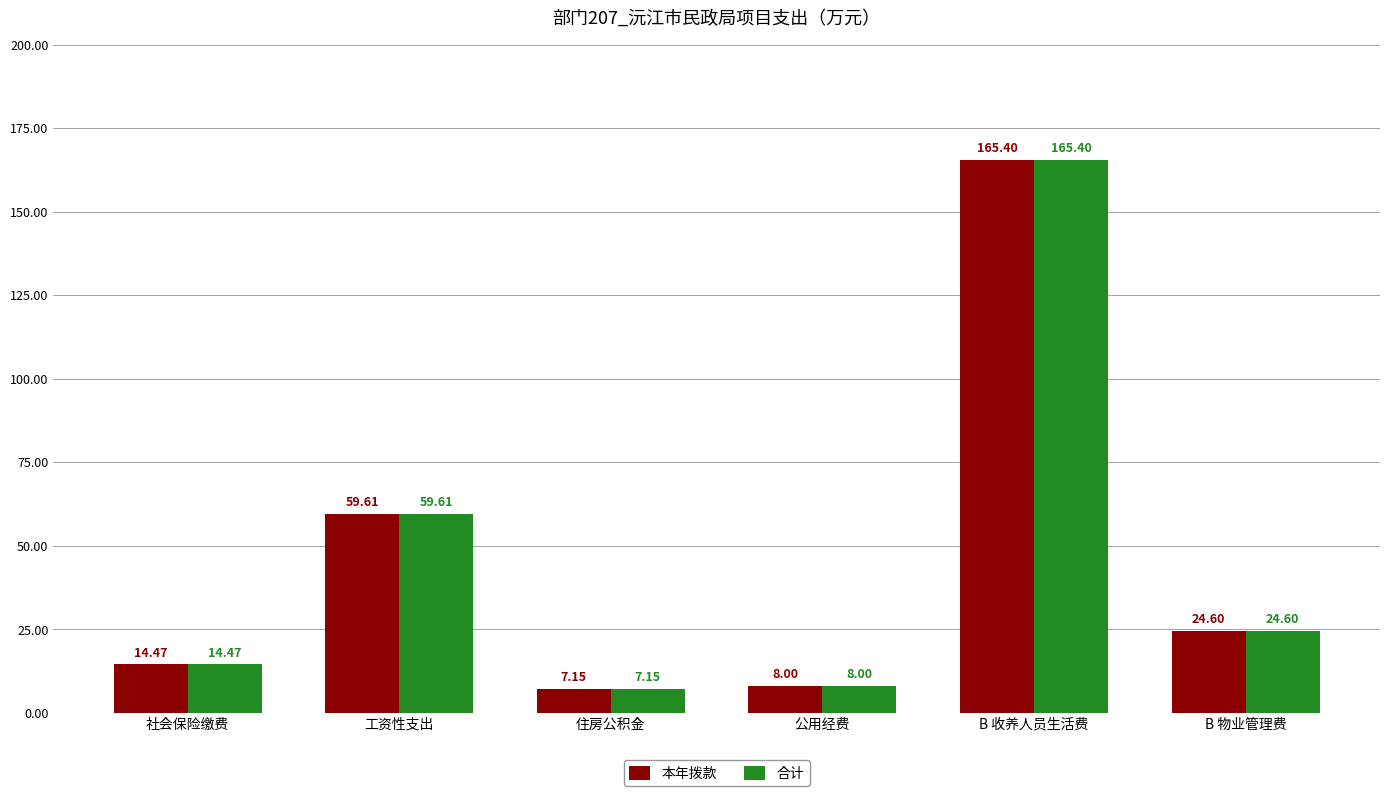

Which category has the highest value in the 本年拨款 series?

B 收养人员生活费